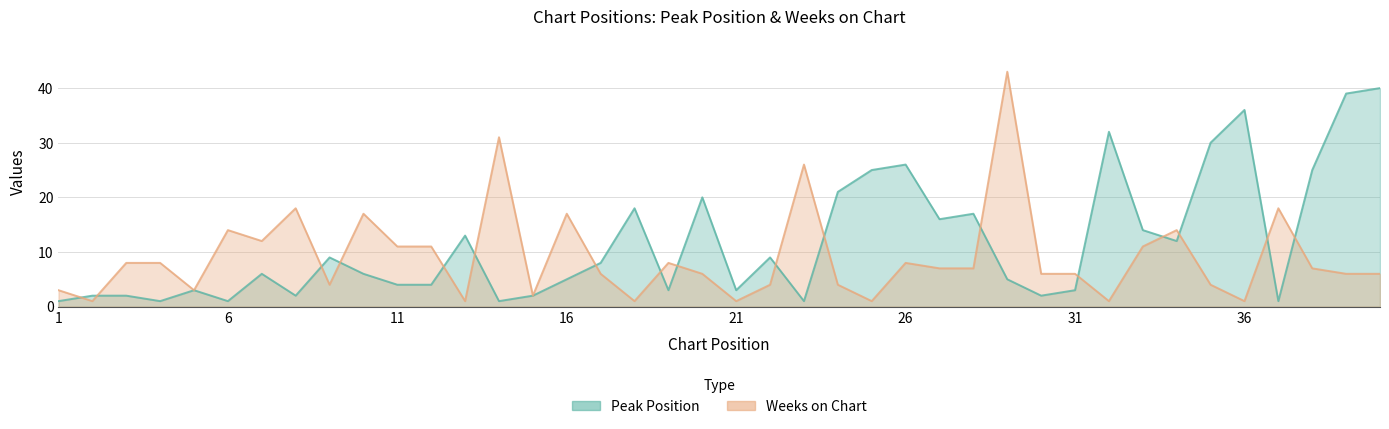

Reading left to right, extract all data points from this chart.

Peak Position: 1	2	2	1	3	1	6	2	9	6	4	4	13	1	2	5	8	18	3	20	3	9	1	21	25	26	16	17	5	2	3	32	14	12	30	36	1	25	39	40
Weeks on Chart: 3	1	8	8	3	14	12	18	4	17	11	11	1	31	2	17	6	1	8	6	1	4	26	4	1	8	7	7	43	6	6	1	11	14	4	1	18	7	6	6